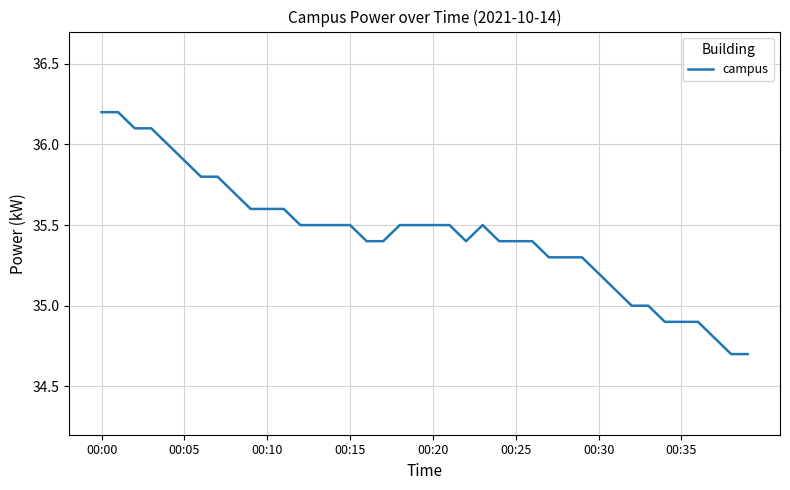

What is the smallest value displayed?

34.7